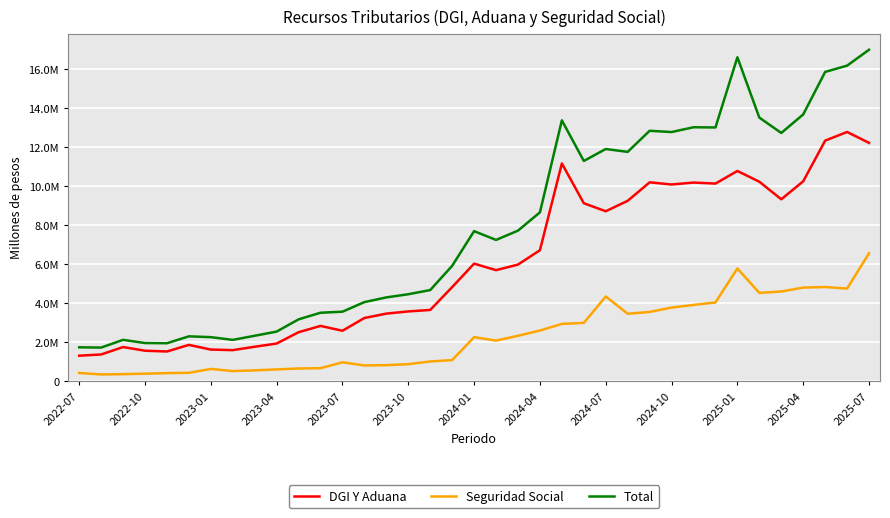

Does the chart display data point markers on the line(s)?

No